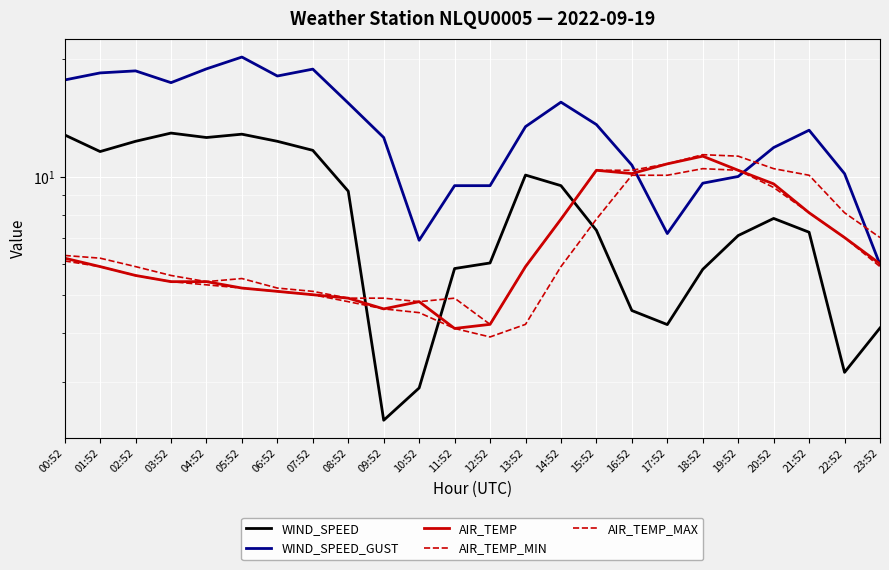

What is the difference between the highest and lowest values at 18:52?

5.6